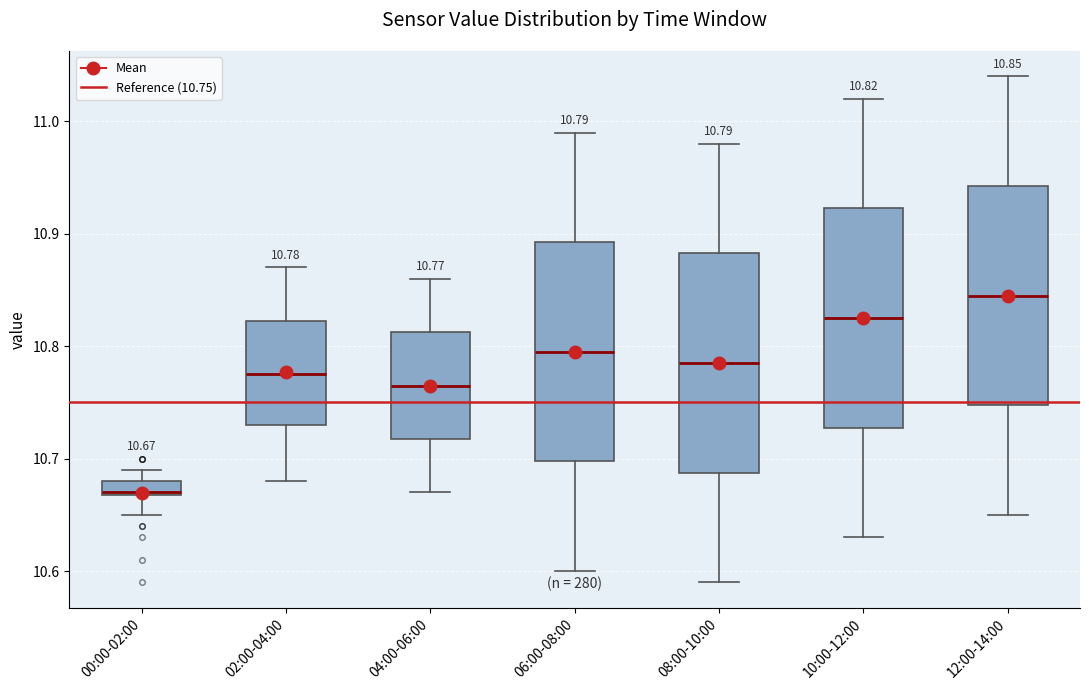

Which box has the highest median line?

12:00-14:00